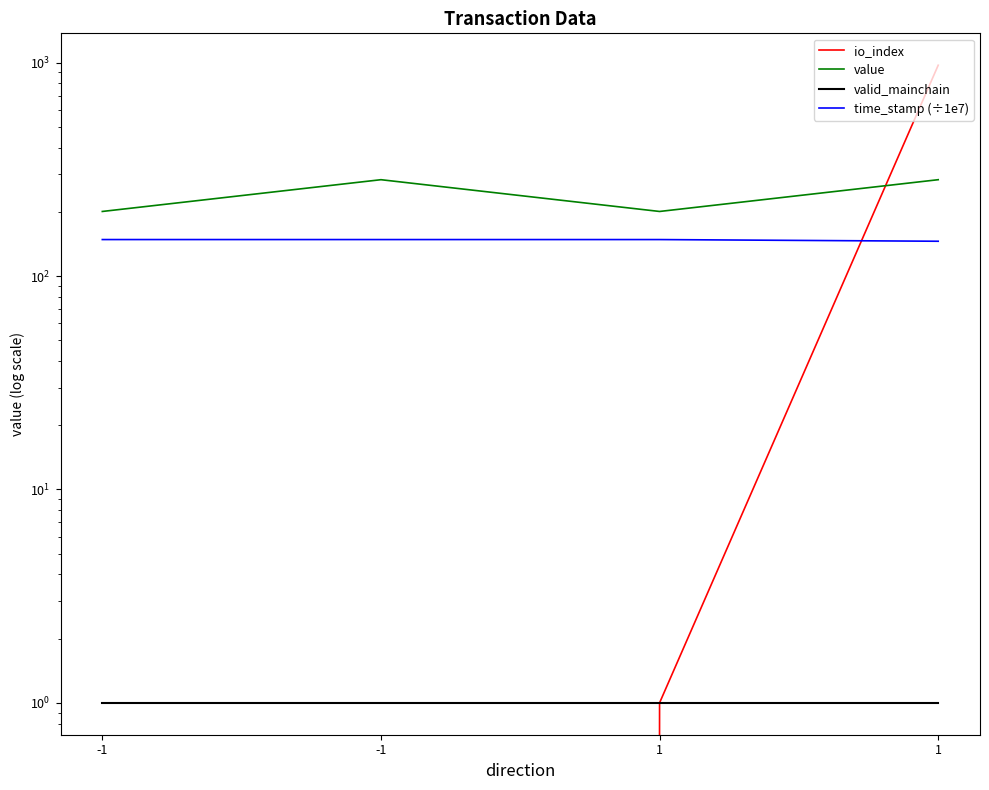

Which series has the largest total across all categories?

io_index